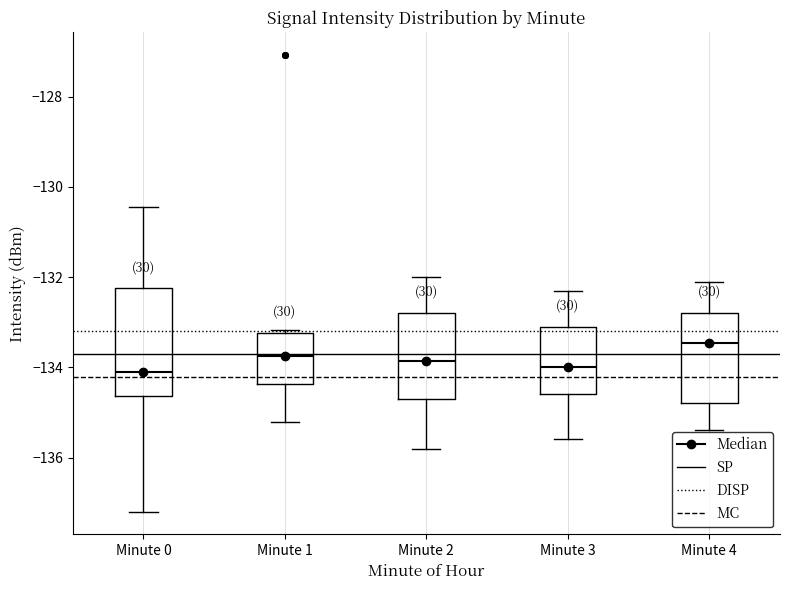

Which box is the tallest, from its lower edge to its upper edge?

Minute 0